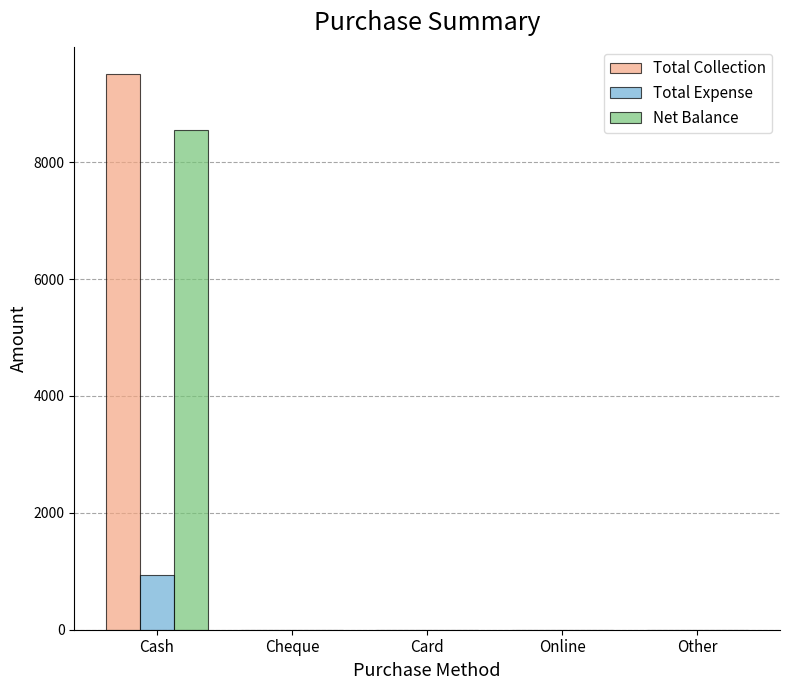

The value of Total Collection at Cash is 15464. True or false?

False